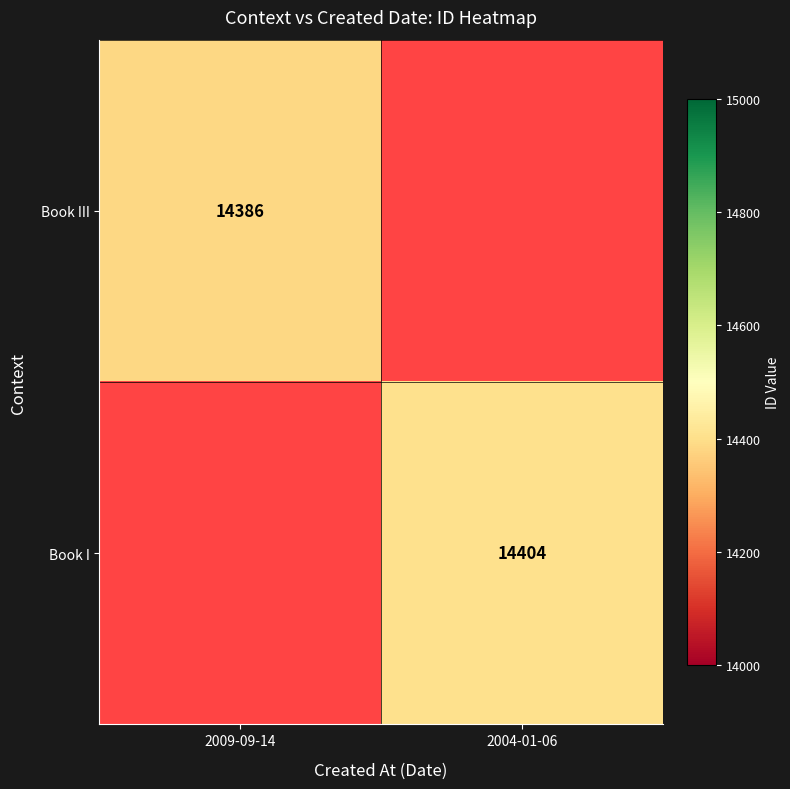

The value of Book III at 2009-09-14 is 14386. True or false?

True